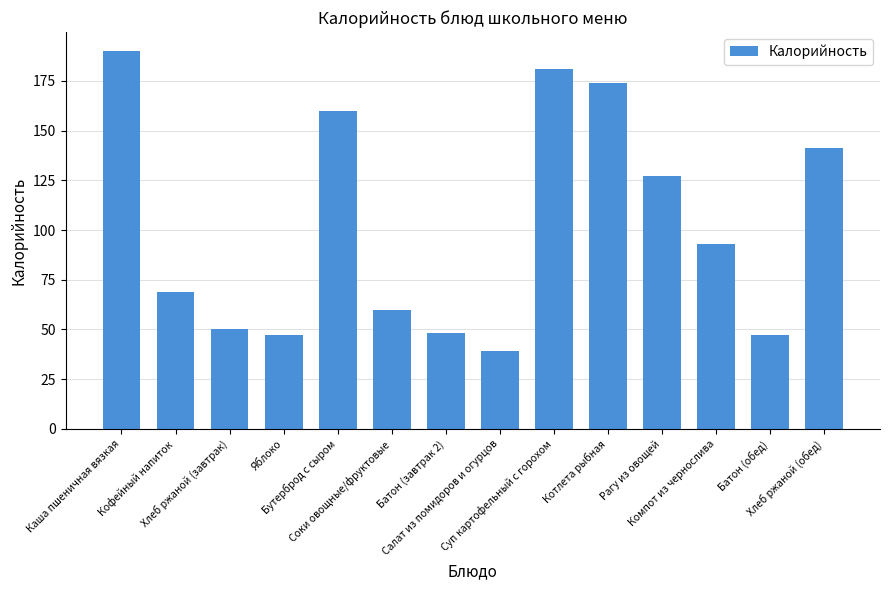

Reading right to left, what are all the values shown in this chart?

141	47	93	127	174	181	39	48	60	160	47	50	69	190